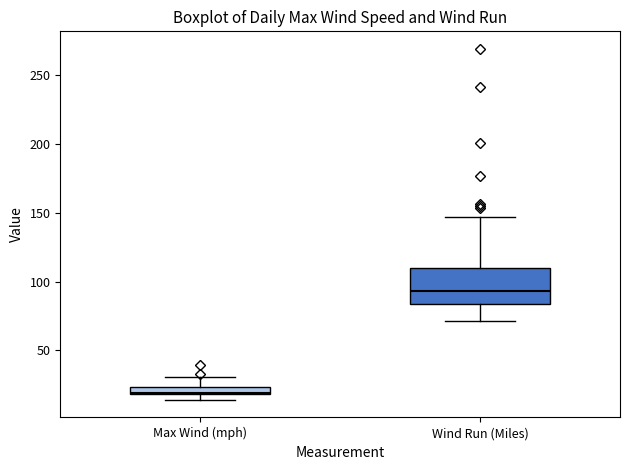

Comparing the boxes themselves (not the whiskers), which one is the tallest?

Wind Run (Miles)